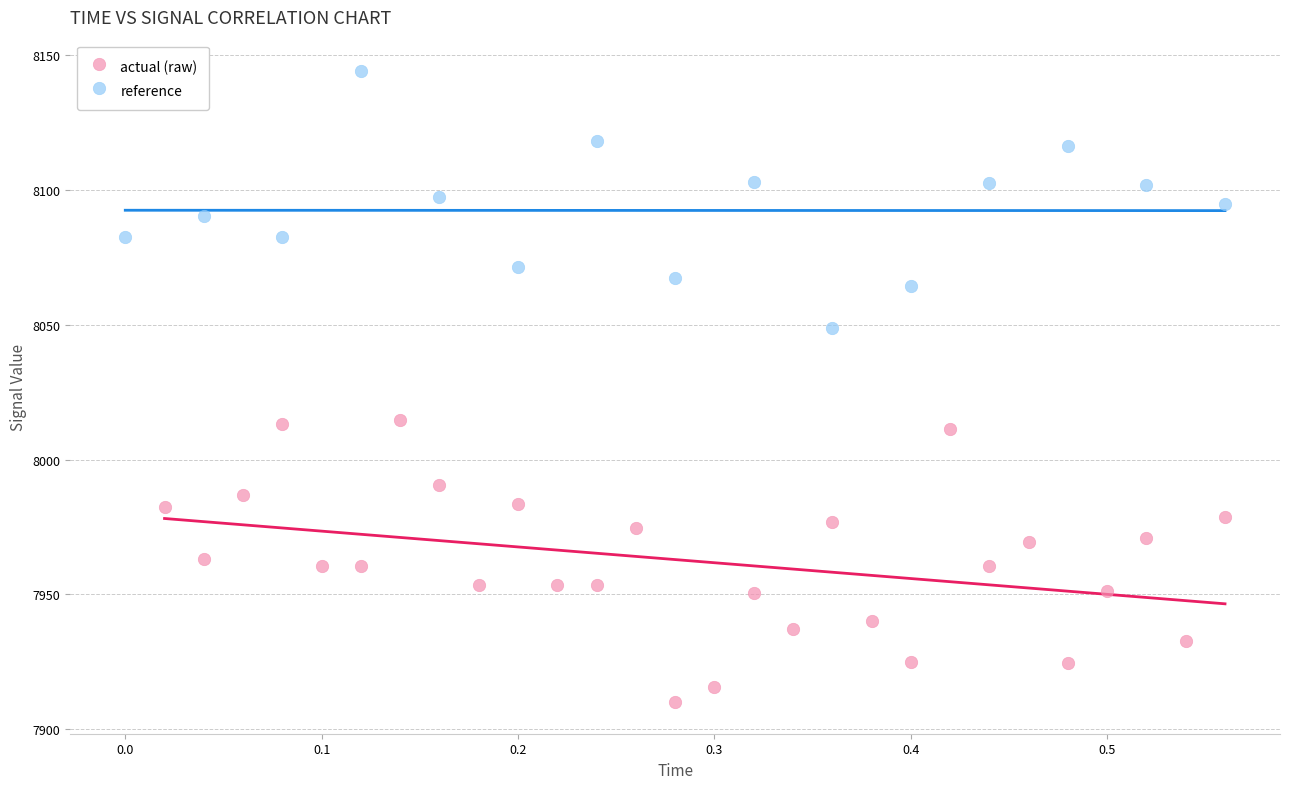

Which series has the widest spread of Y values?

actual (raw)